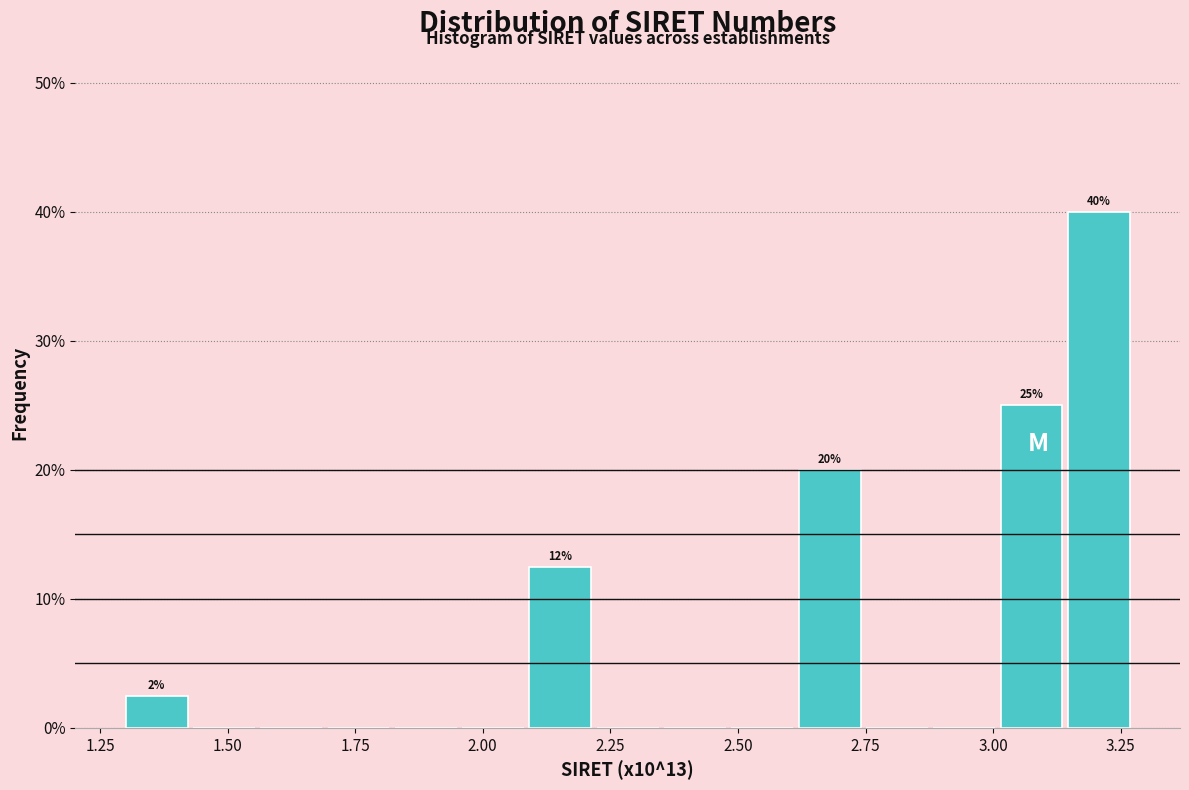

Read against the x-axis, roughly where is the centre of the tallest bar?

3.20